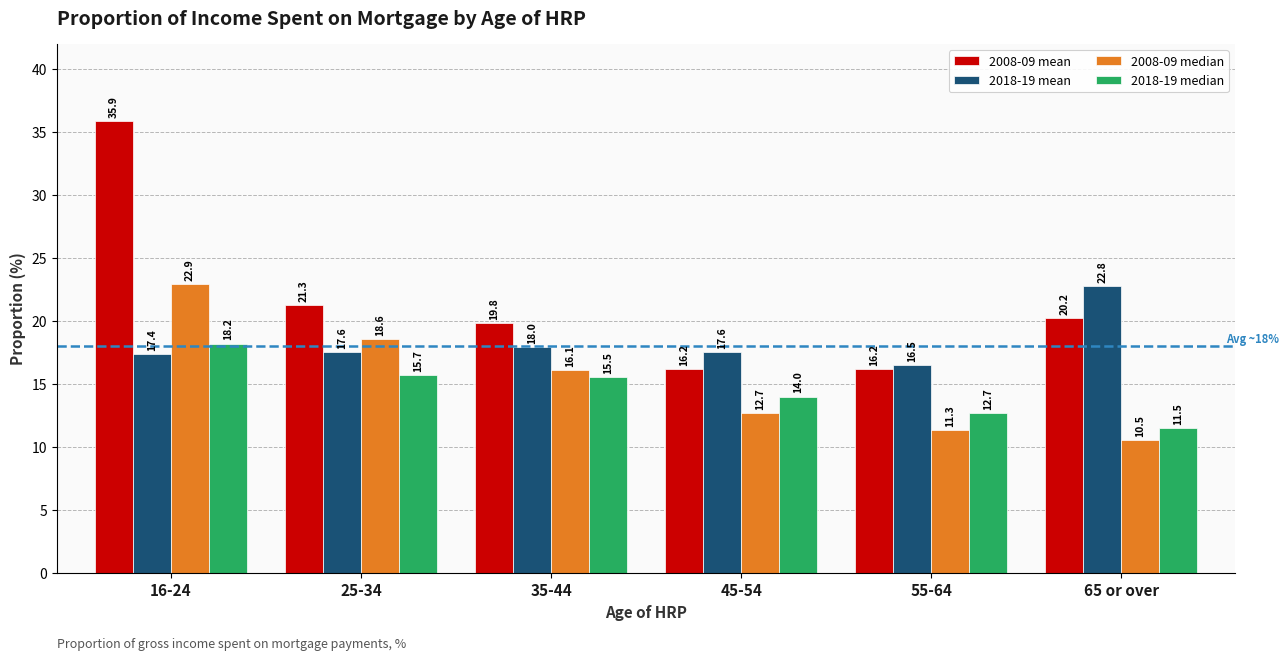

Which series has the widest spread of values?

2008-09 mean